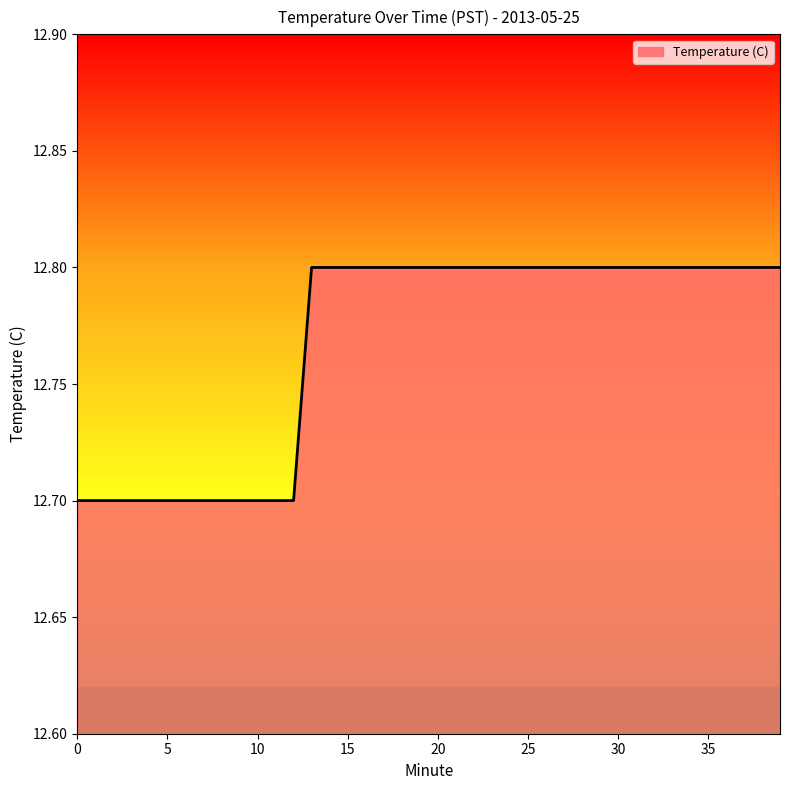

What is the minimum value shown in the chart?

12.7